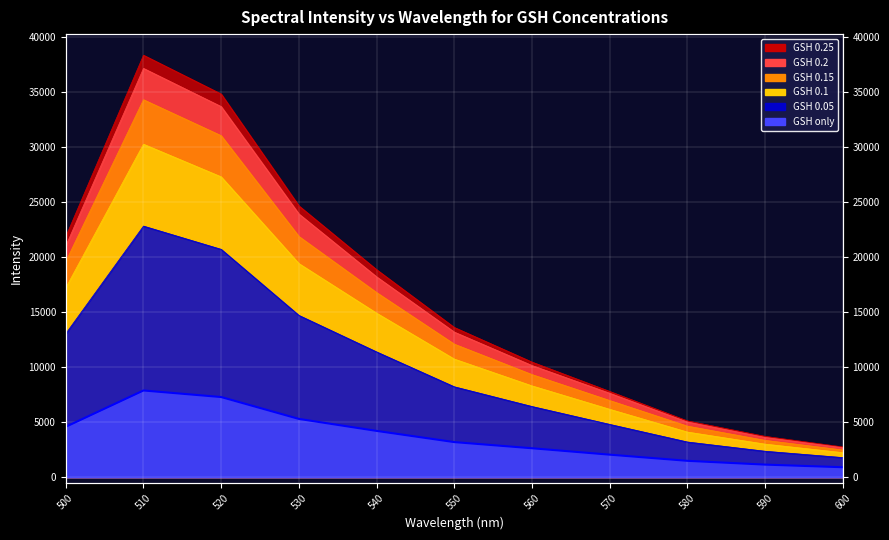

True or false: the data shows 3190 at 550.

True